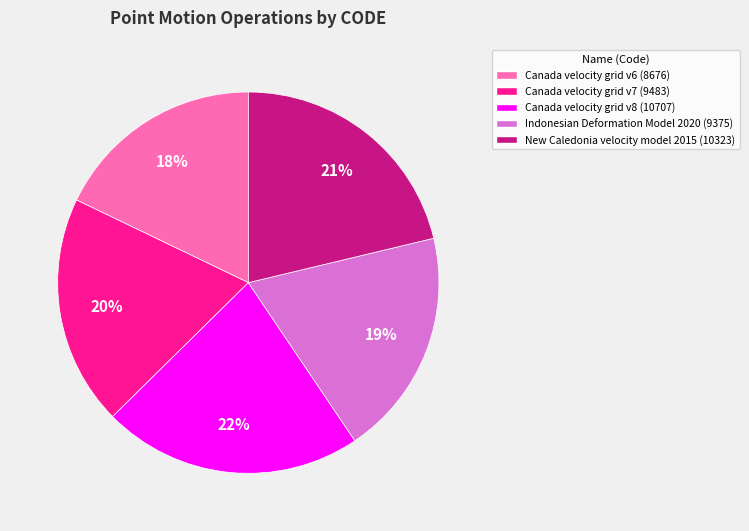

Is there a majority slice in this chart?

No